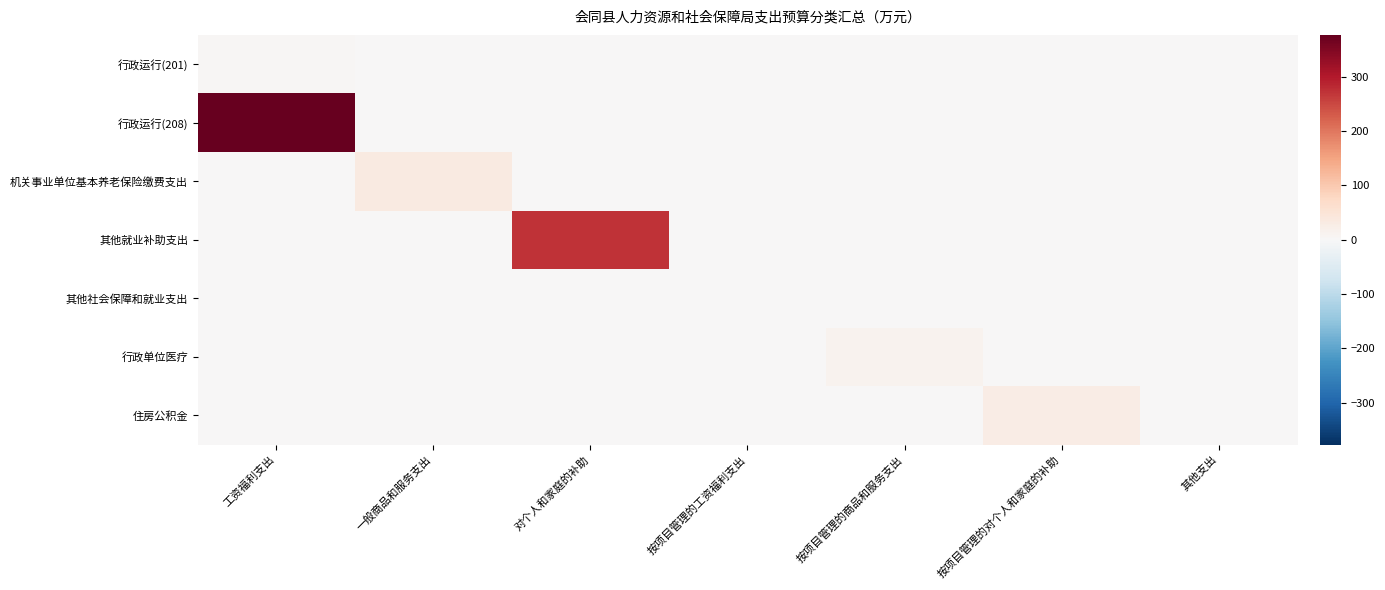

At 按项目管理的商品和服务支出, list the series in order from smallest to largest.

行政运行(201), 行政运行(208), 机关事业单位基本养老保险缴费支出, 其他就业补助支出, 其他社会保障和就业支出, 住房公积金, 行政单位医疗